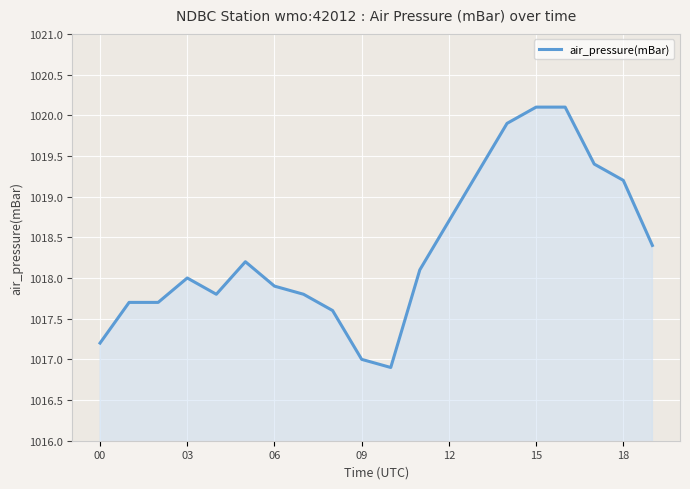

What is the average value?

1018.4